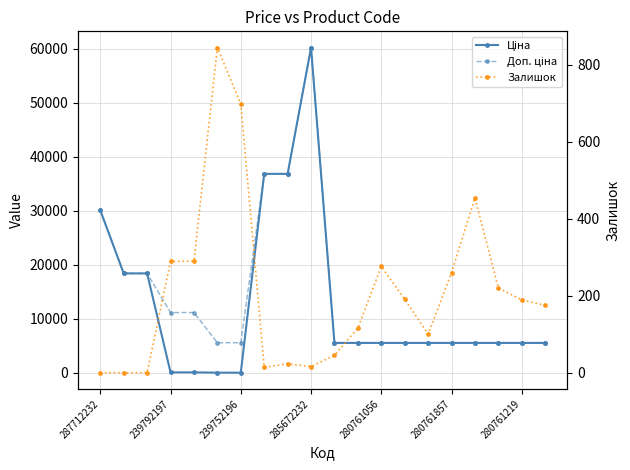

At which label is Залишок closest to 422?

16